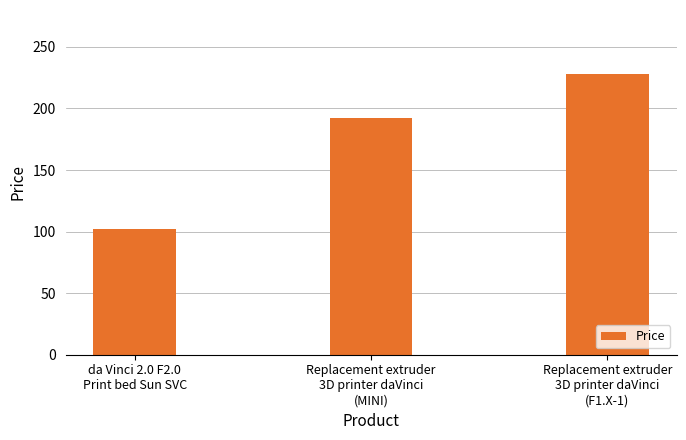

True or false: the data shows 228 at Replacement extruder
3D printer daVinci
(F1.X-1).

True